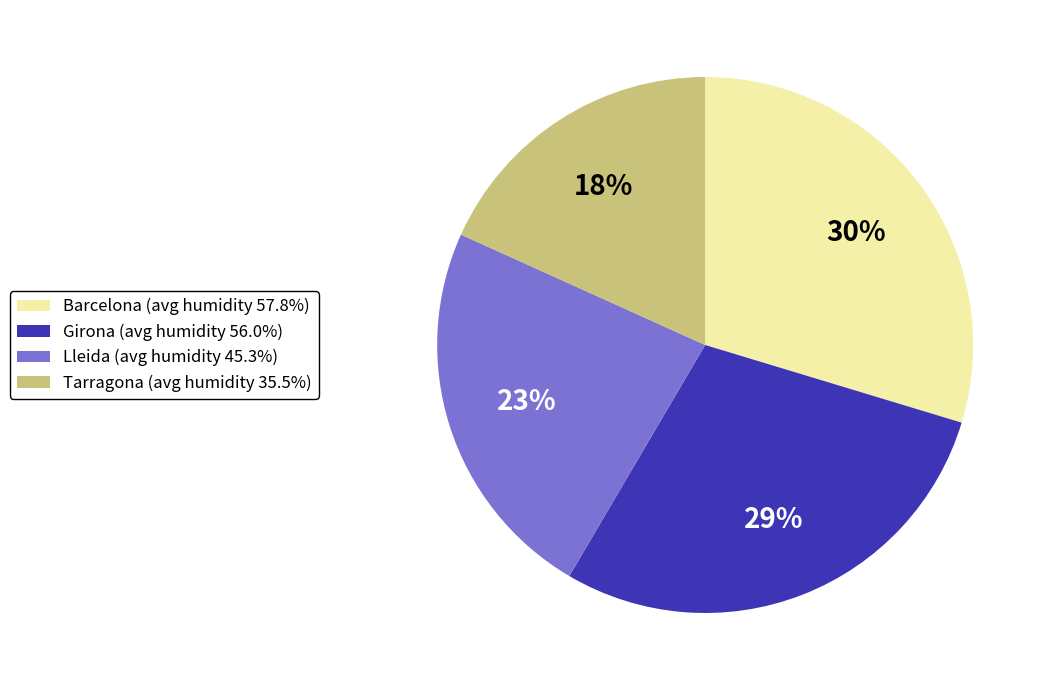

Do Barcelona (avg humidity 57.8%) and Girona (avg humidity 56.0%) together represent more than half of the pie?

Yes